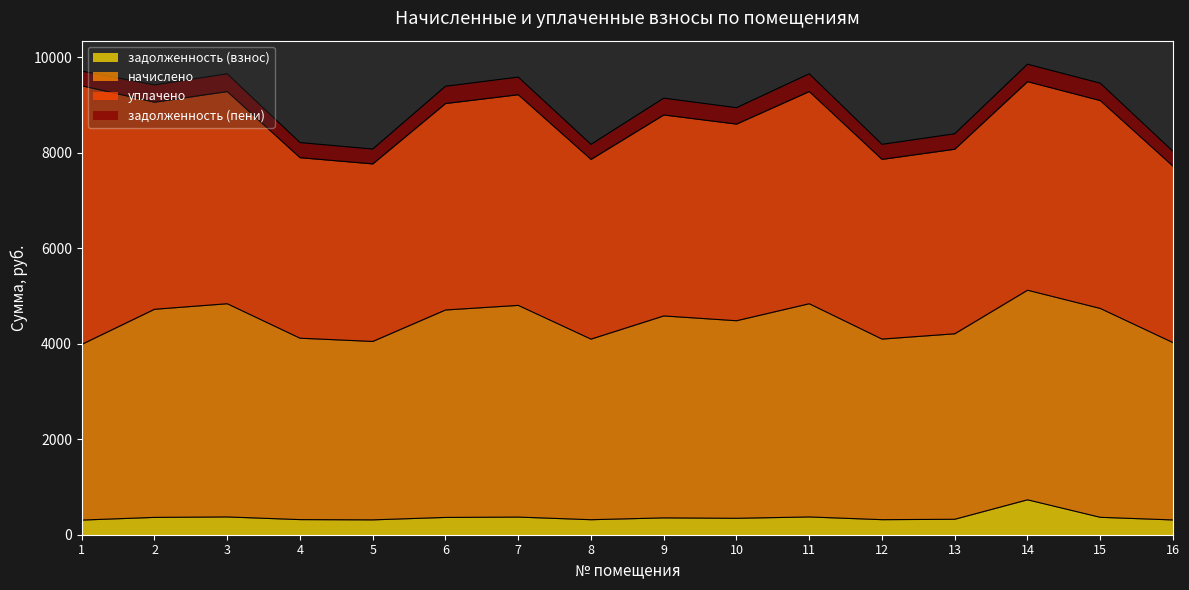

Rank the categories by задолженность (взнос) value from lowest to highest.

1, 16, 5, 8, 12, 4, 13, 10, 9, 6, 2, 15, 7, 3, 11, 14